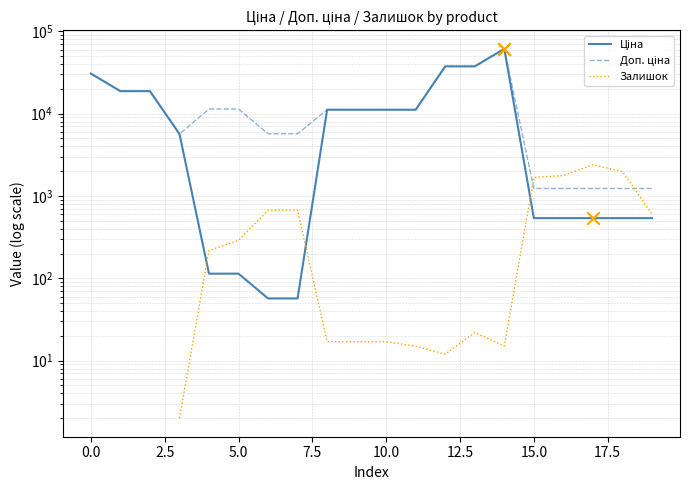

At how many categories does at least one series exceed 37665?

1